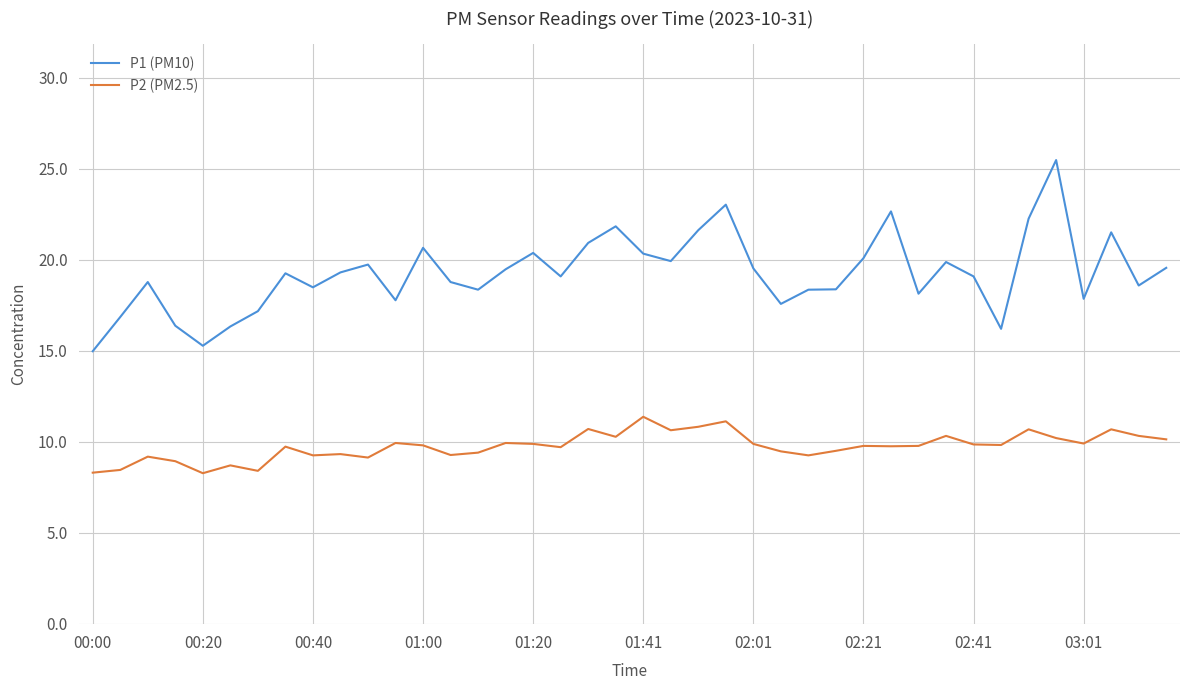

Which series has the widest spread of values?

P1 (PM10)